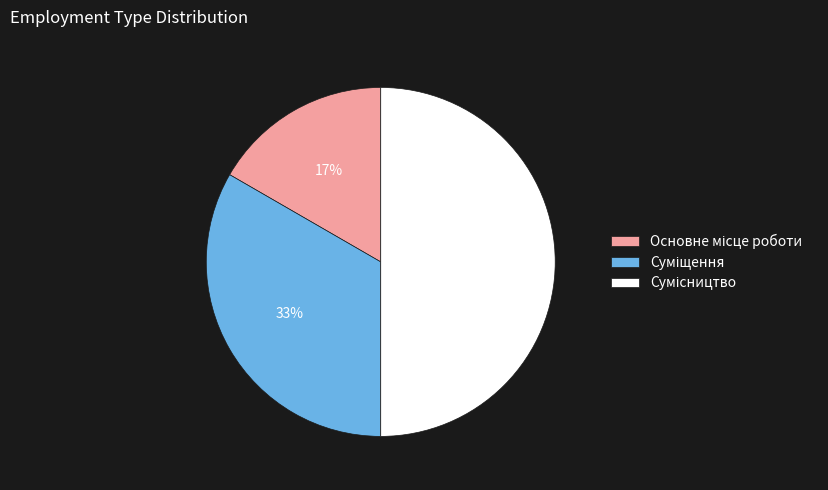

To the nearest percent, what is the difference between the largest and smallest slice percentages?

33%